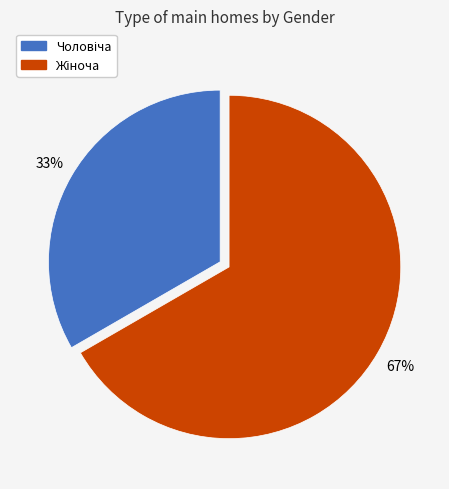

Is there any slice that represents more than half of the pie?

Yes